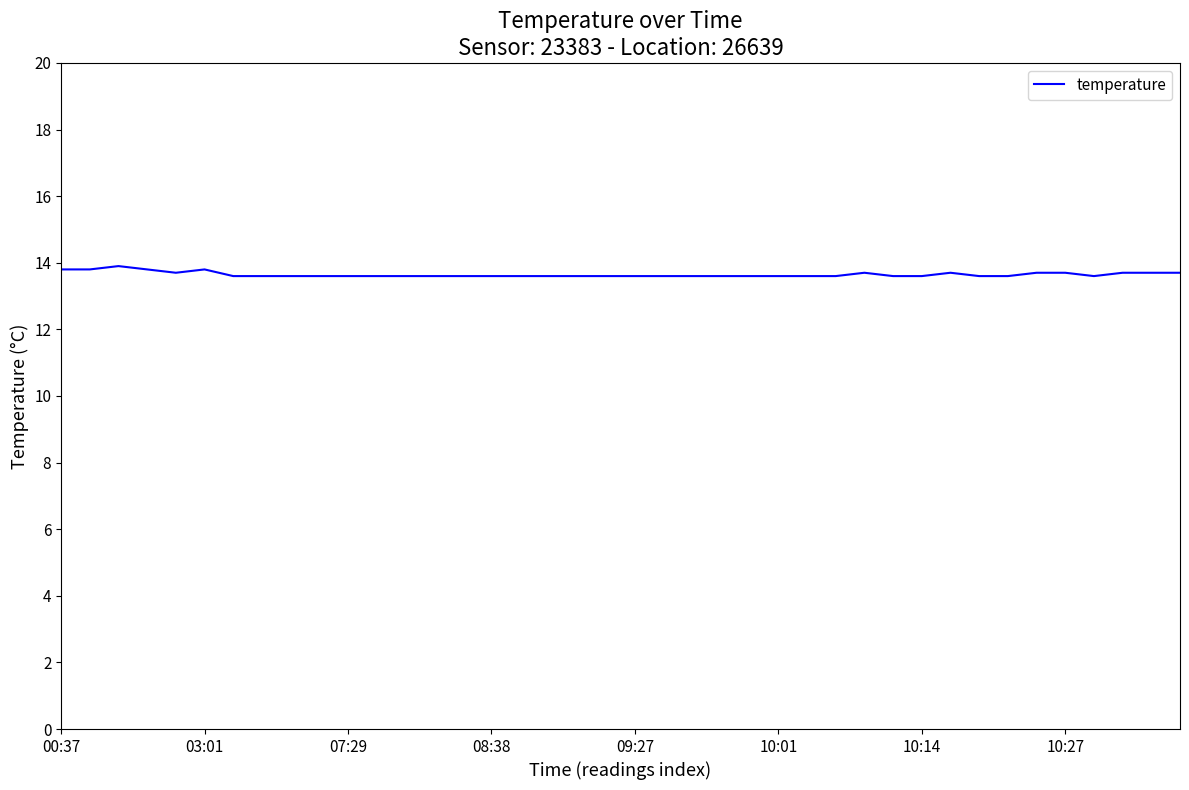

What is the smallest value displayed?

13.6